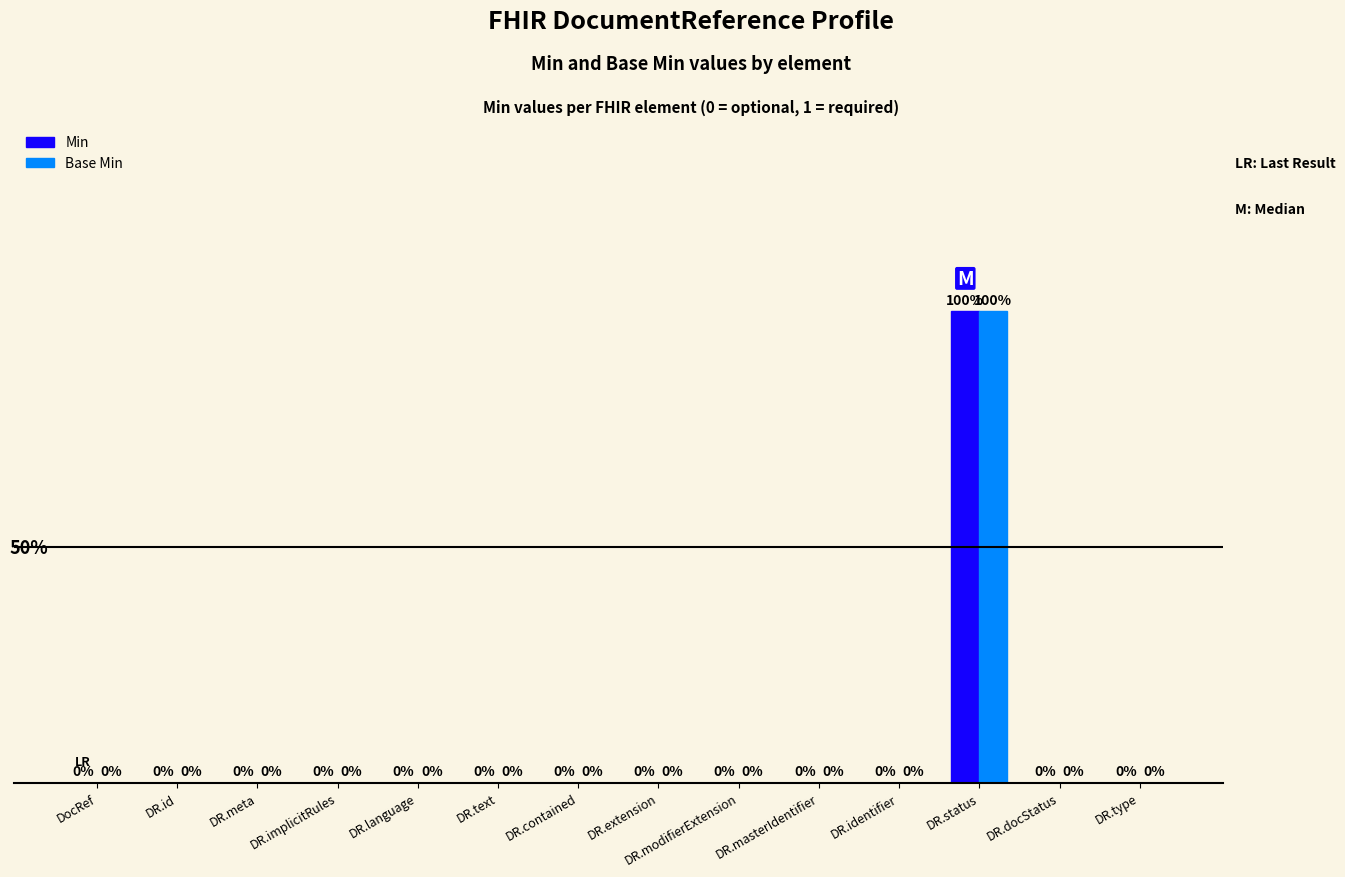

At which category is the sum across all series the highest?

DR.status